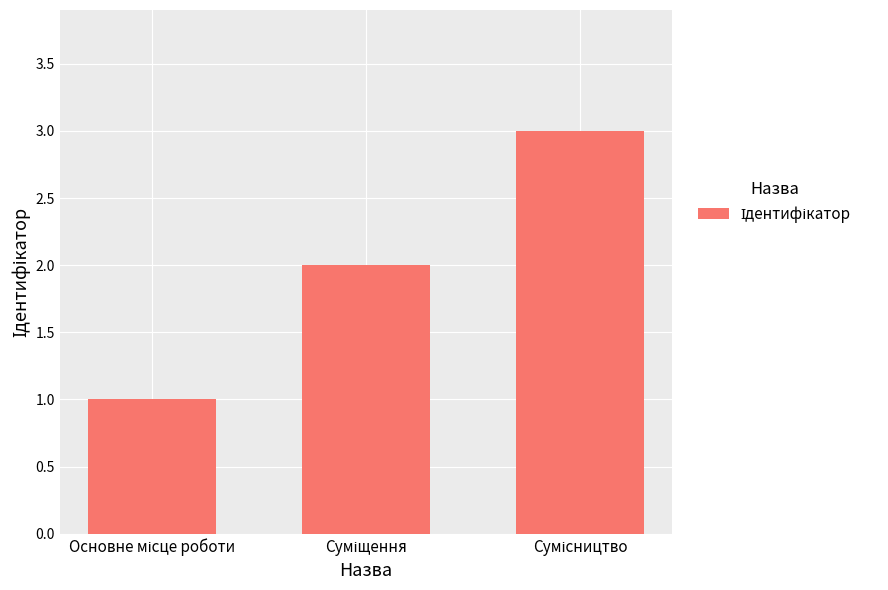

What is the greatest value displayed?

3